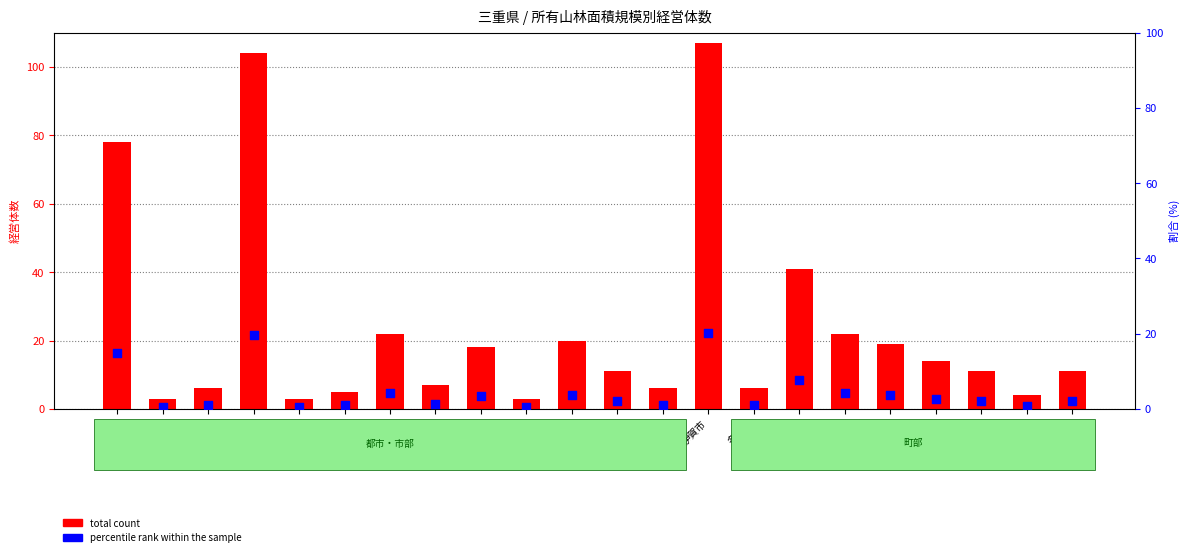

What is the total value across all series at 桑名市?

3.6